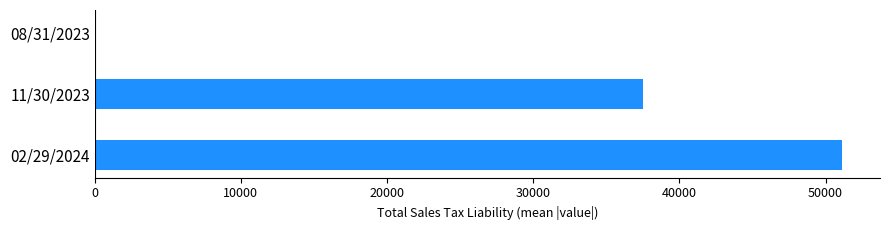

How many negative values are there?

1